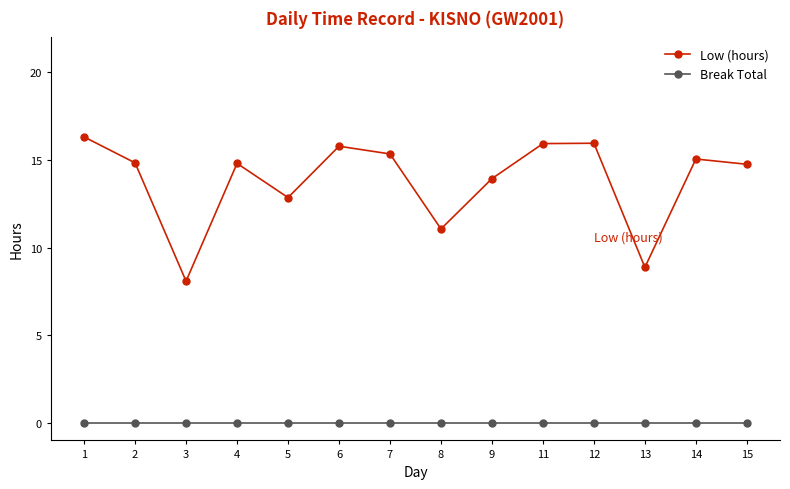

True or false: Low (hours) has more than 2 interior local peaks.

True